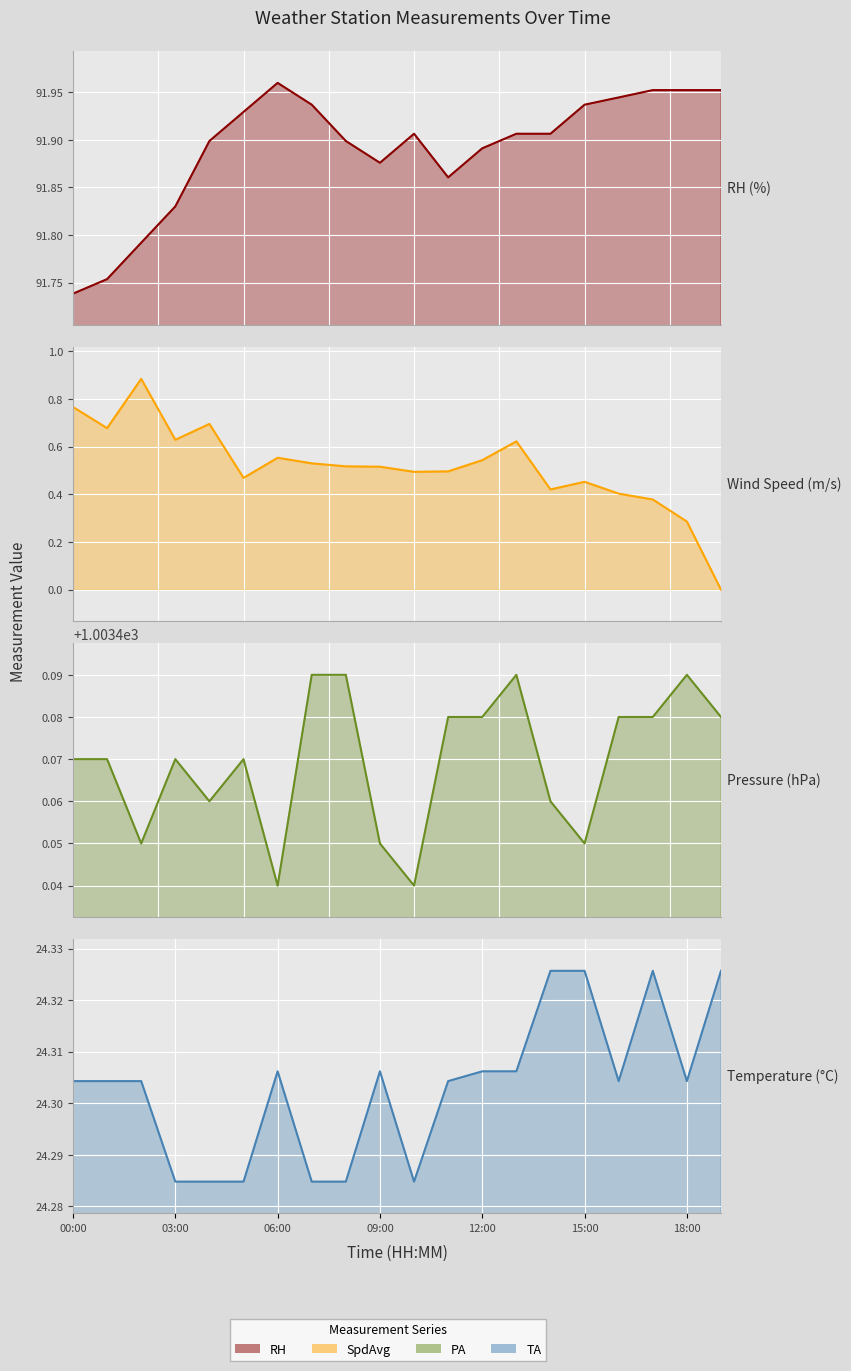

At how many categories does at least one series exceed 381?

20